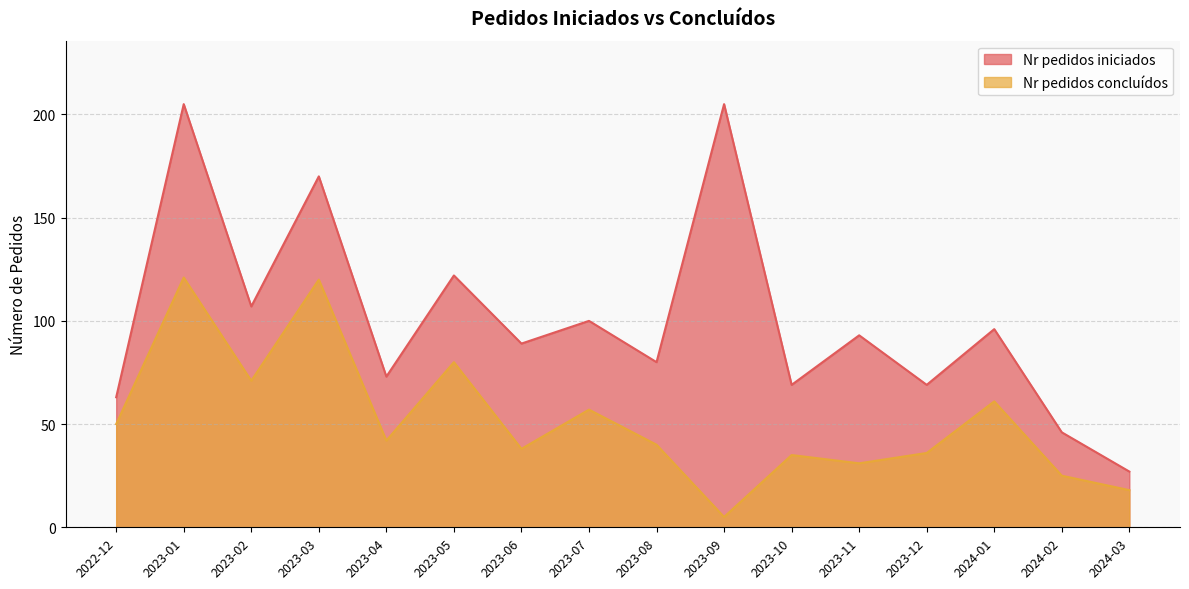

Does the chart have visible grid lines?

Yes